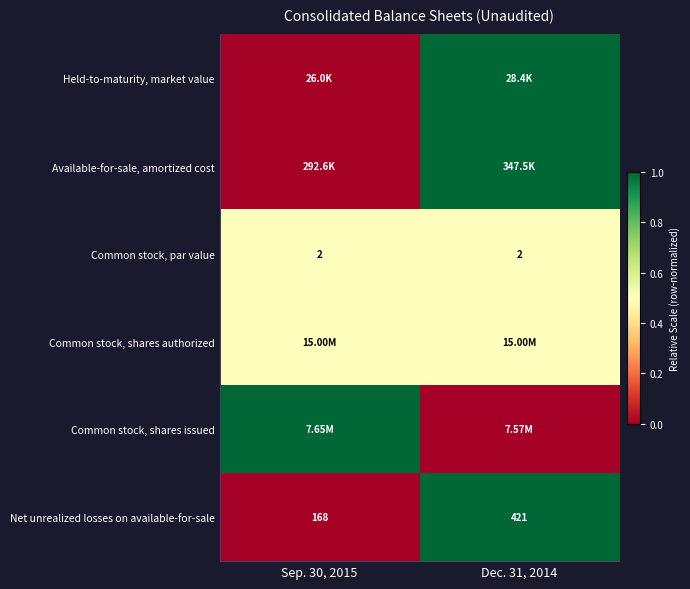

List the labels in order of Common stock, par value value, largest first.

Sep. 30, 2015, Dec. 31, 2014